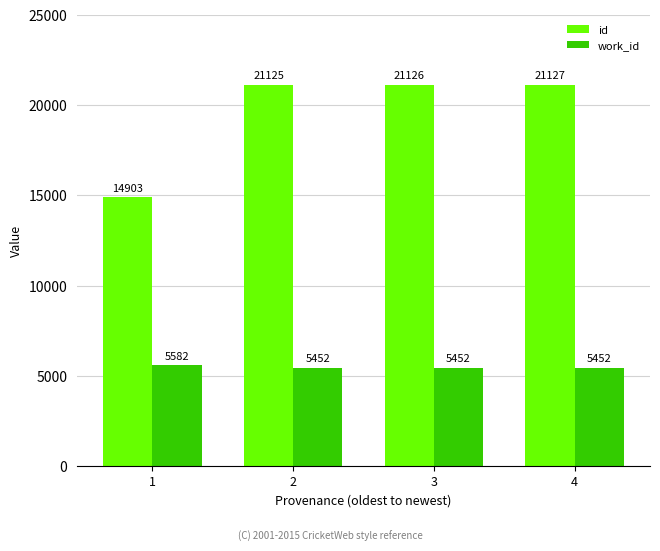

What are all the series names shown in the legend?

id, work_id